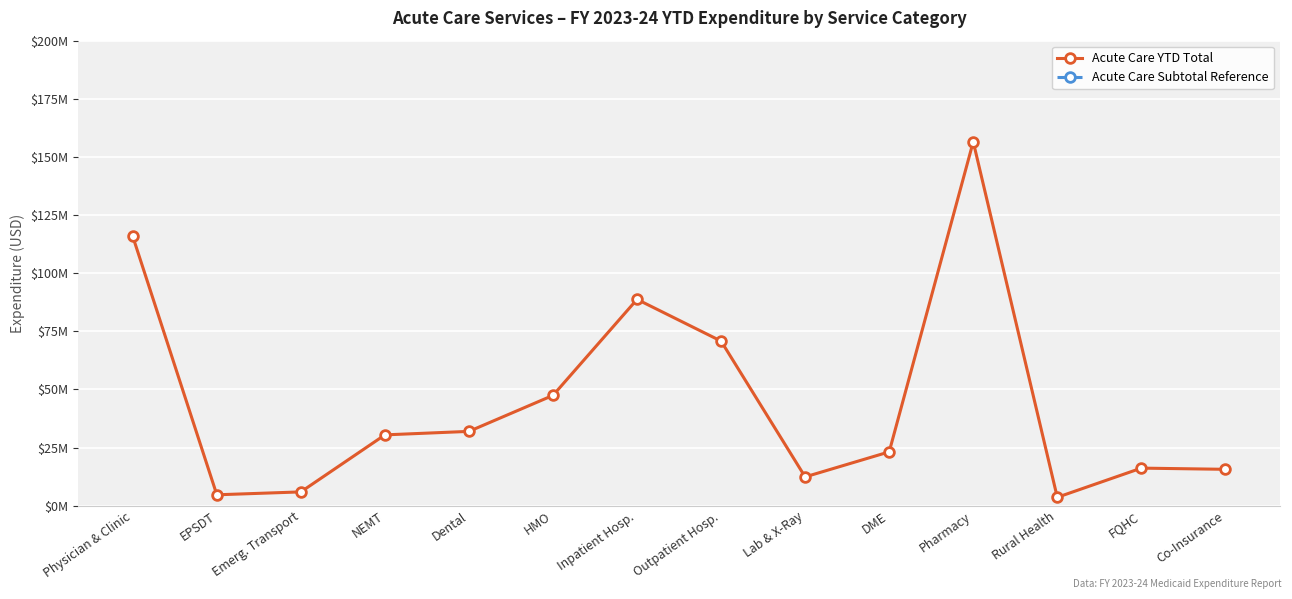

What is the difference between the second highest and second lowest values in the Acute Care YTD Total series?

111069222